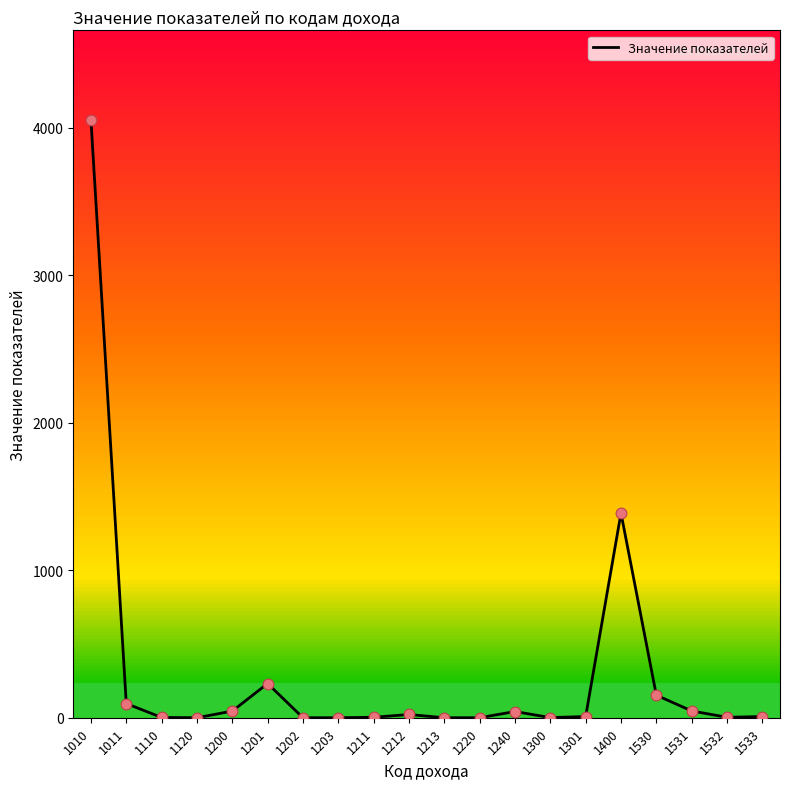

Which has a higher value, 1110 or 1301?

1301